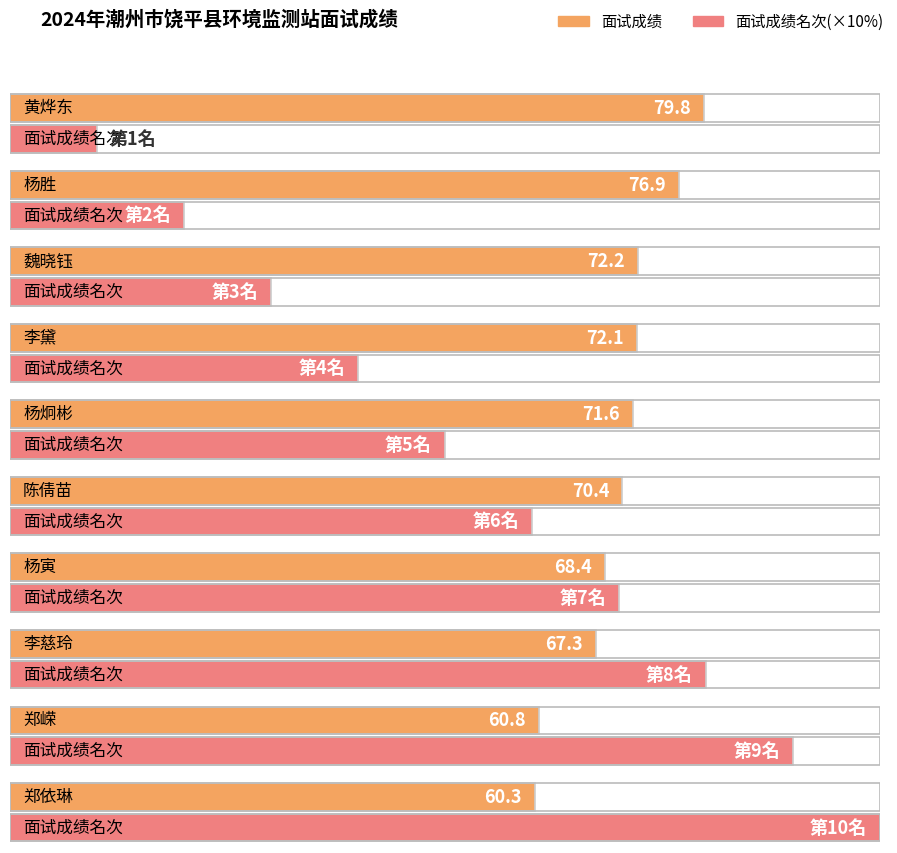

Rank the categories by 面试成绩 value from highest to lowest.

黄烨东, 杨胜, 魏晓钰, 李黛, 杨炯彬, 陈倩苗, 杨寅, 李慈玲, 郑嵘, 郑依琳